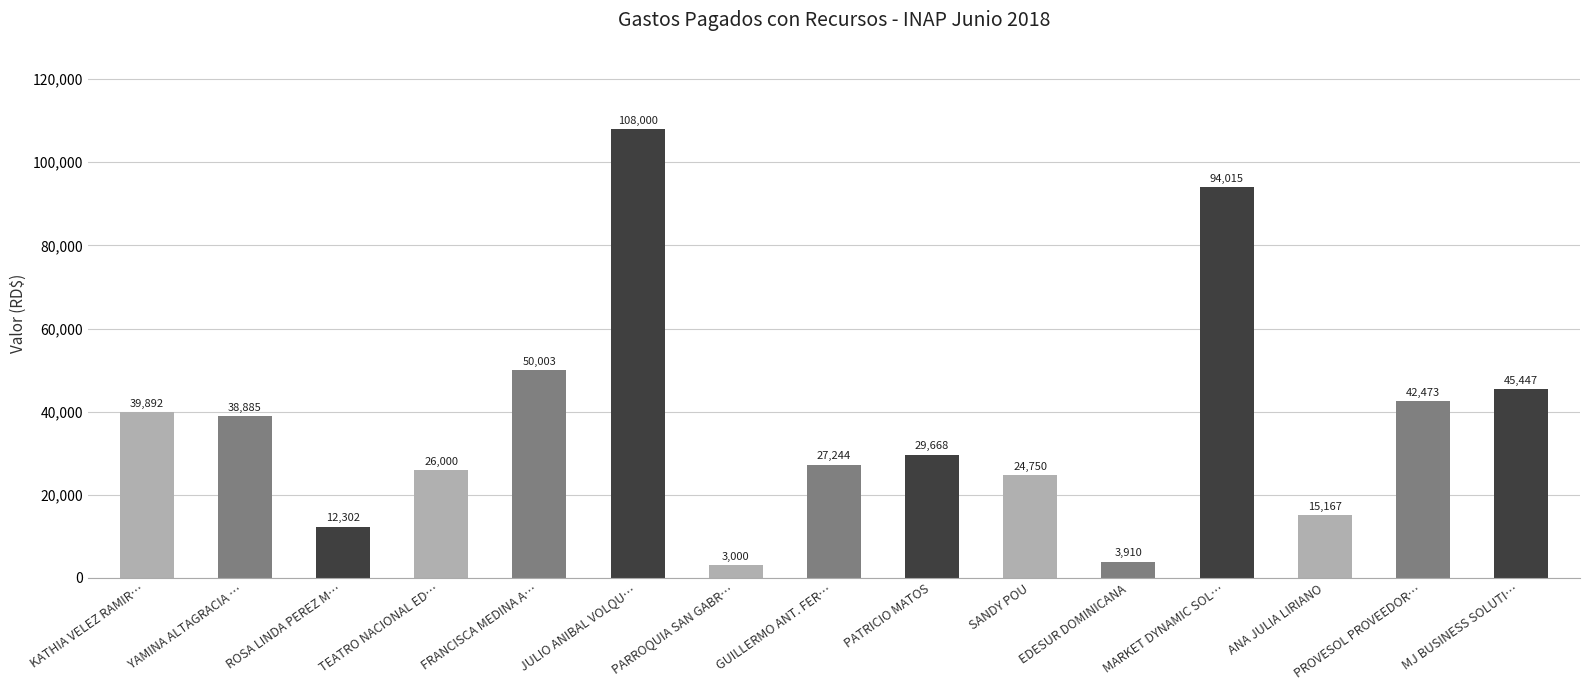

At which label is the value closest to 55500?

FRANCISCA MEDINA A…